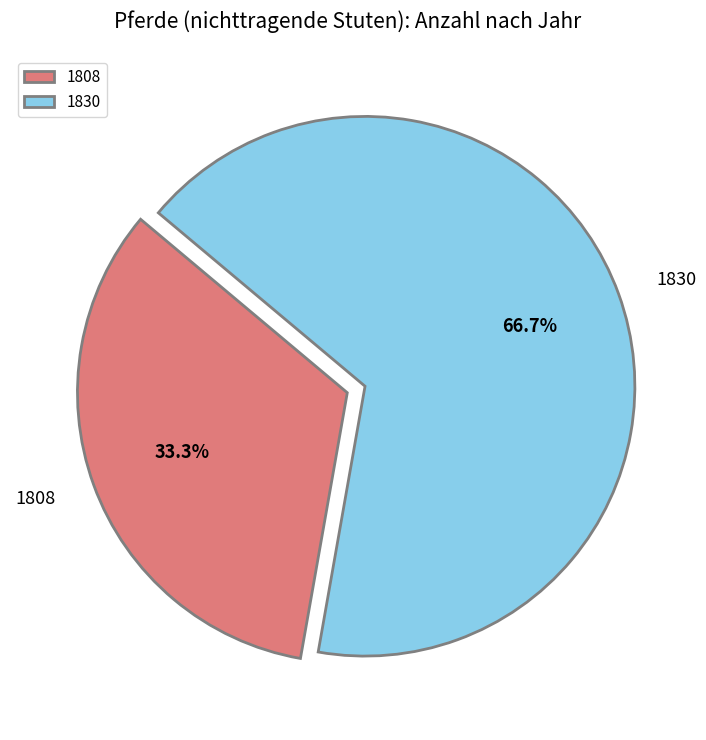

How many slices are in this pie chart?

2